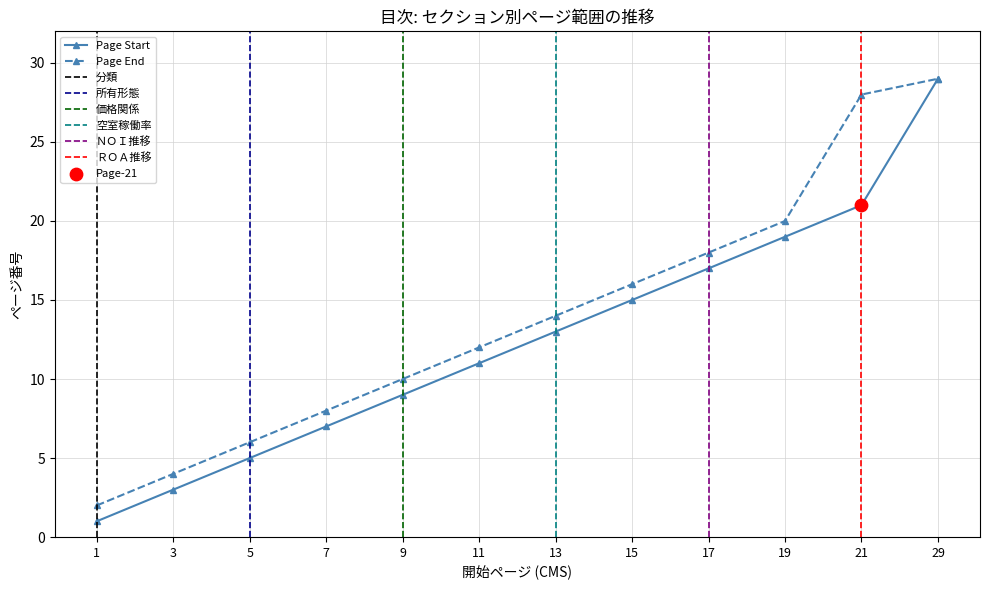

What is the ratio of the value at 11 to the value at 13?

0.9